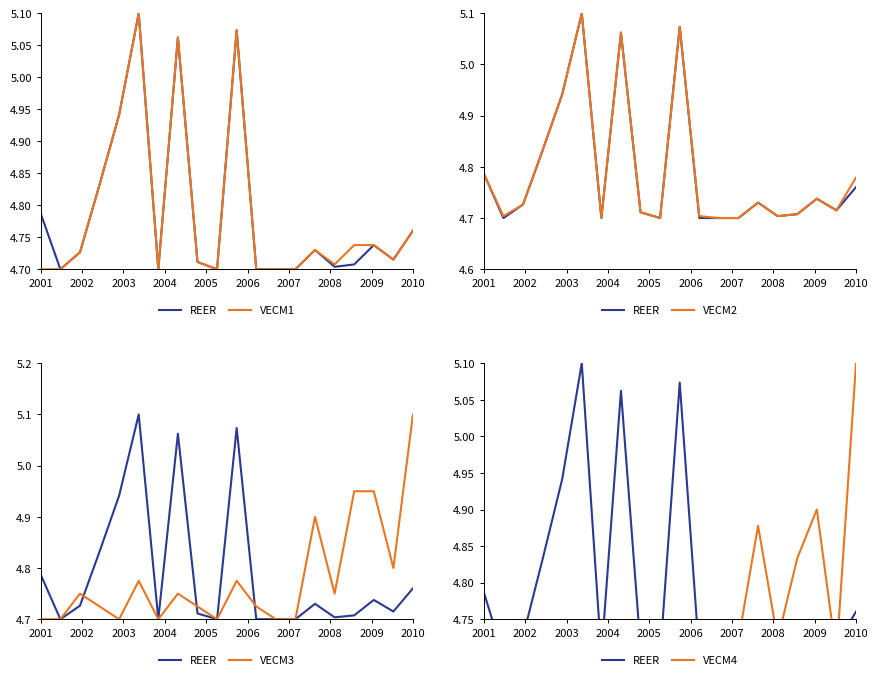

True or false: VECM4 and VECM2 intersect in this chart.

True